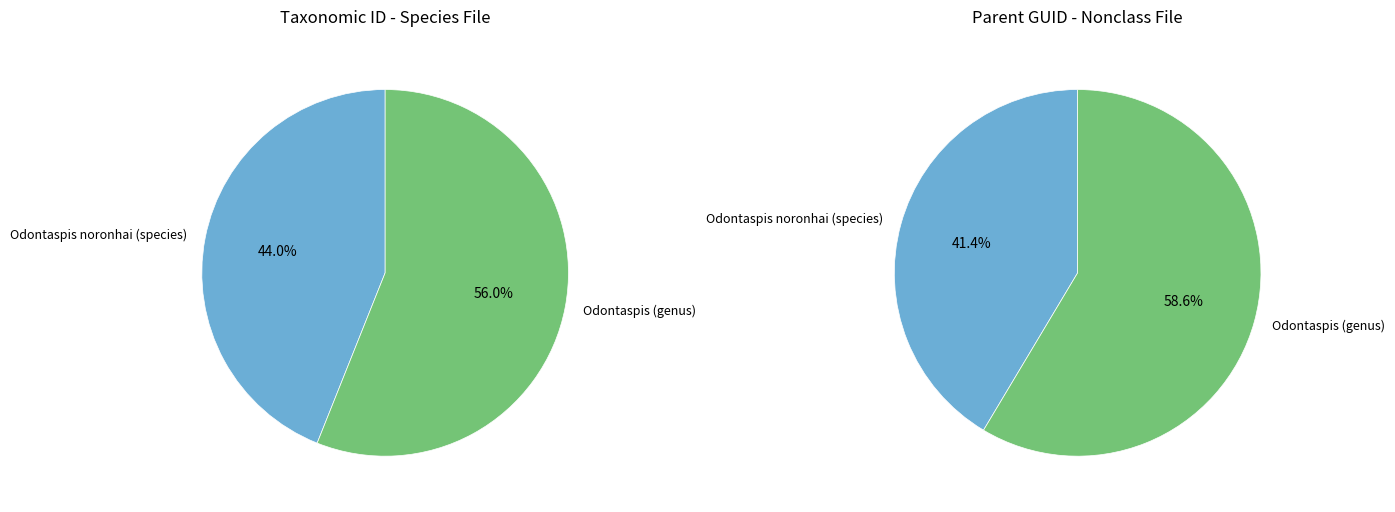

To the nearest percent, what is the combined percentage of Odontaspis (genus) and Odontaspis noronhai (species)?

100%